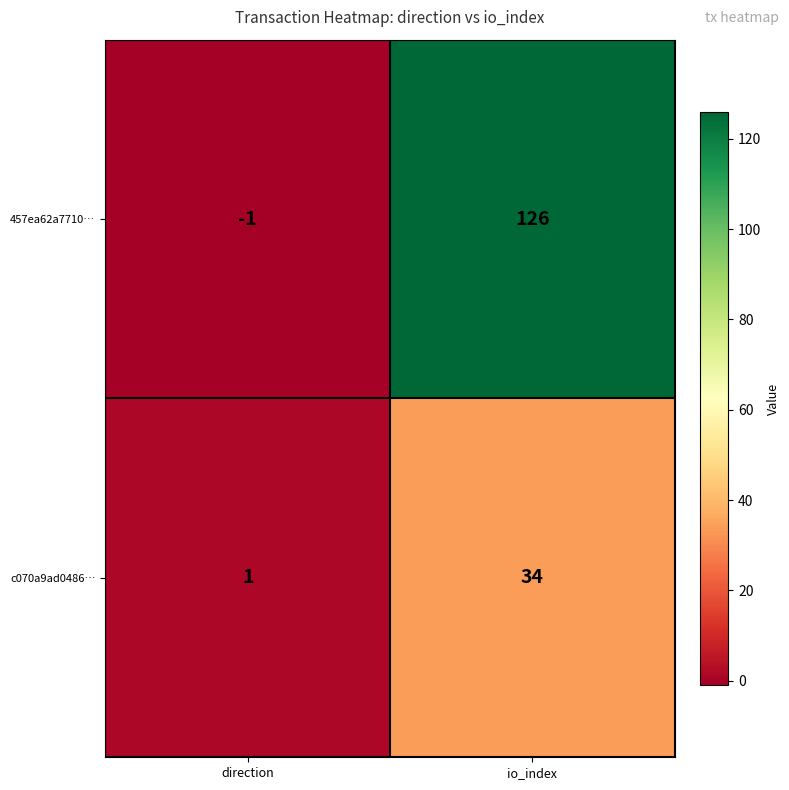

List the series in order of their overall mean, highest first.

457ea62a7710…, c070a9ad0486…